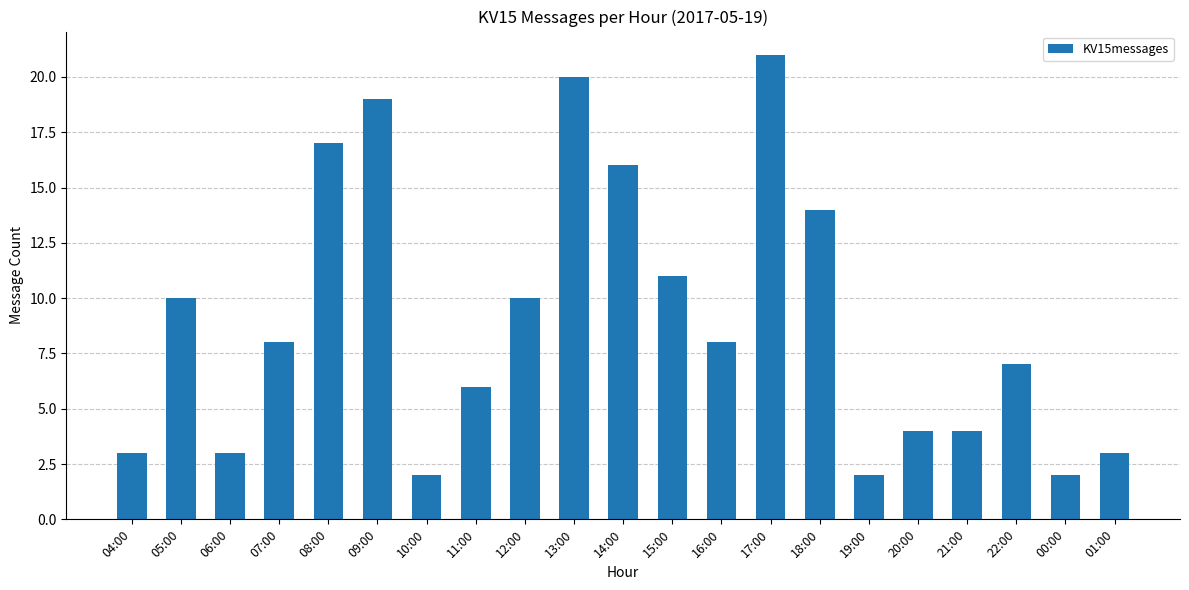

Which has a higher value, 21:00 or 09:00?

09:00